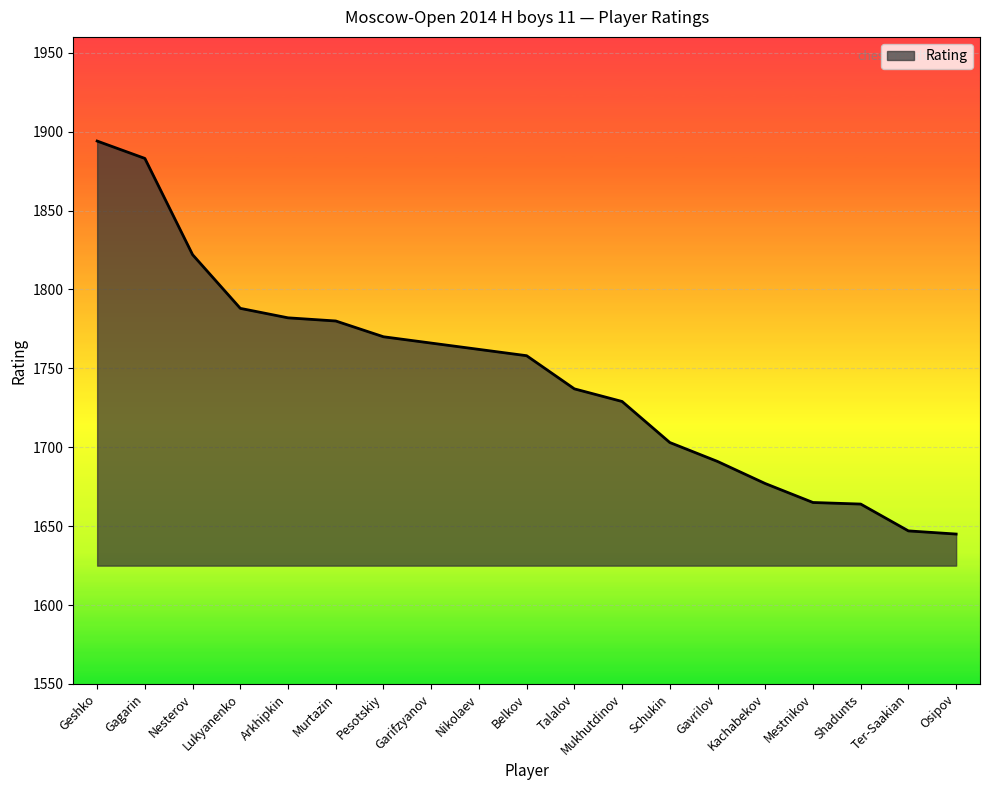

What position from the right is Gavrilov?

6